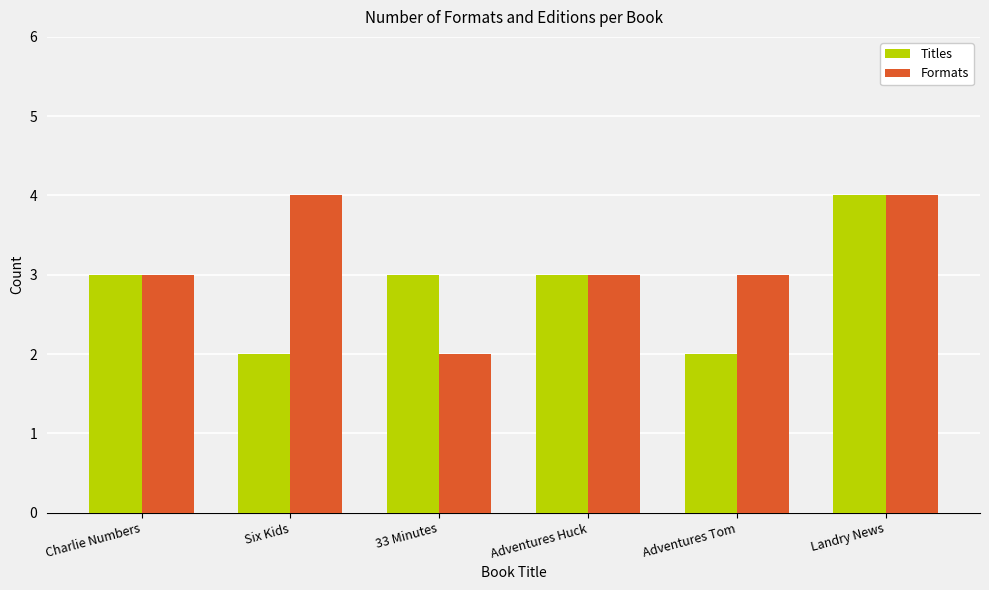

What is the average value of the Formats series?

3